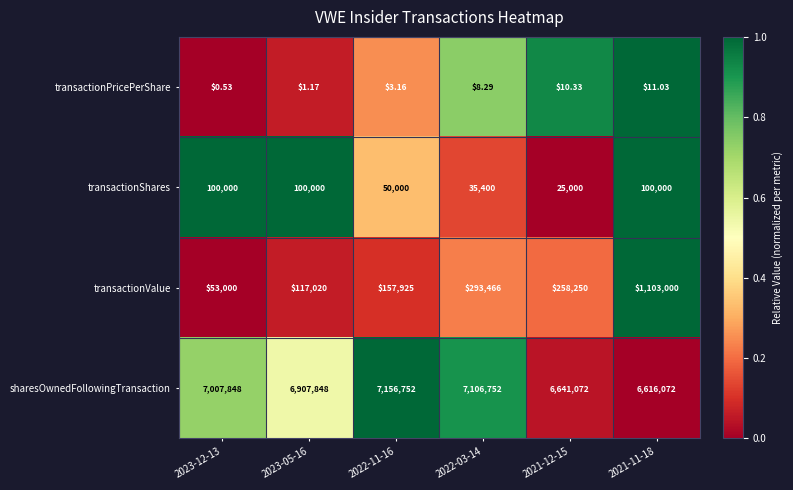

Rank the series at 2021-12-15 from highest to lowest value.

sharesOwnedFollowingTransaction, transactionValue, transactionShares, transactionPricePerShare